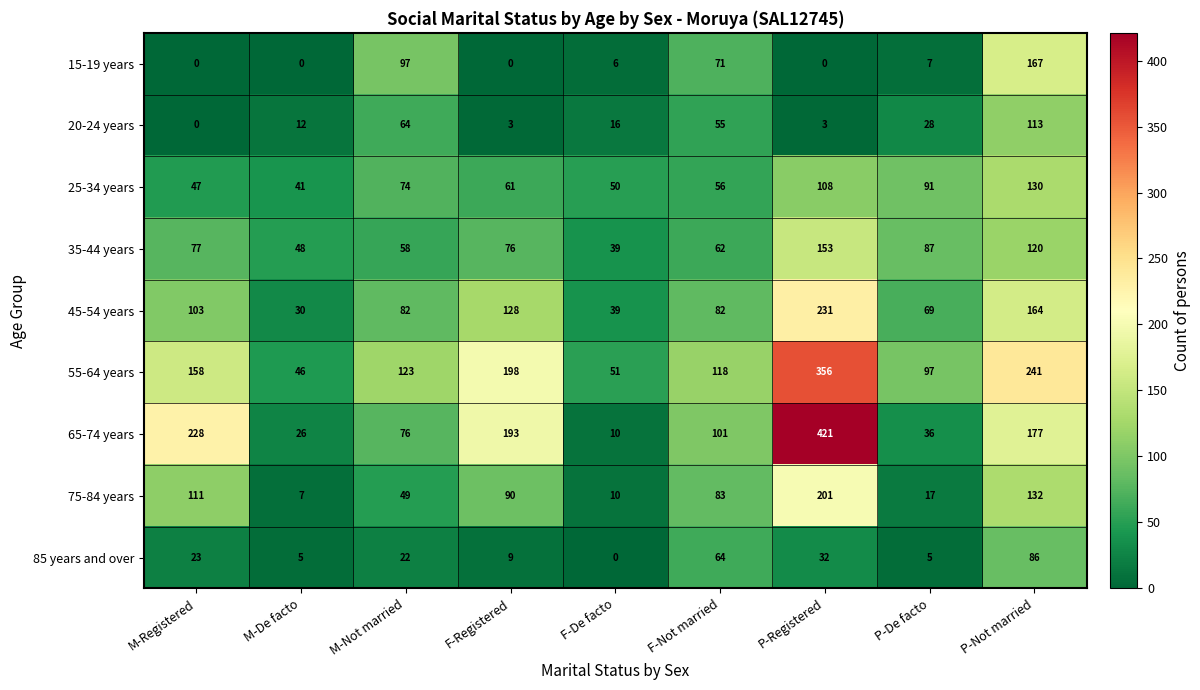

How many distinct data groups are displayed?

9